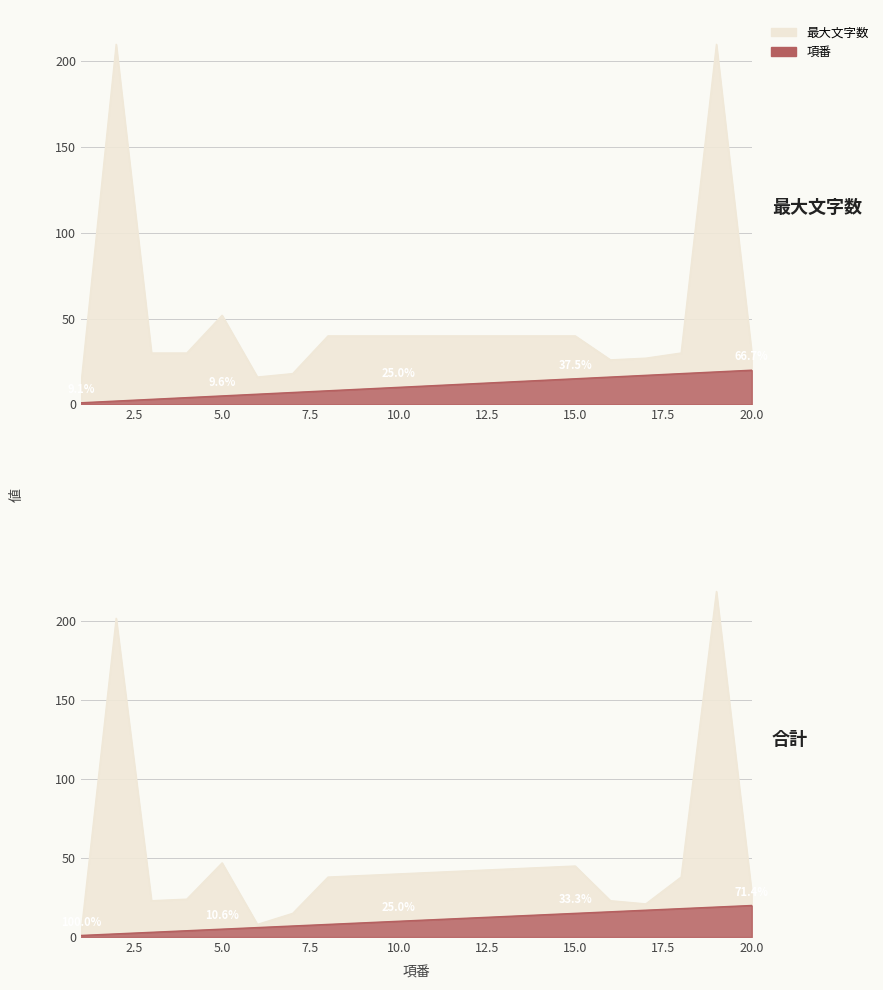

Read the 最大文字数 value at 11.

40